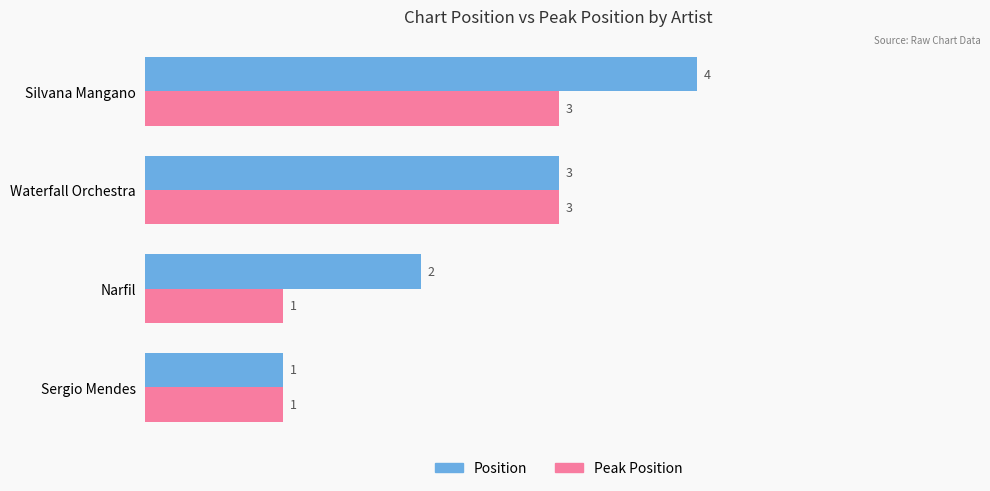

The value of Position at Waterfall Orchestra is 3. True or false?

True